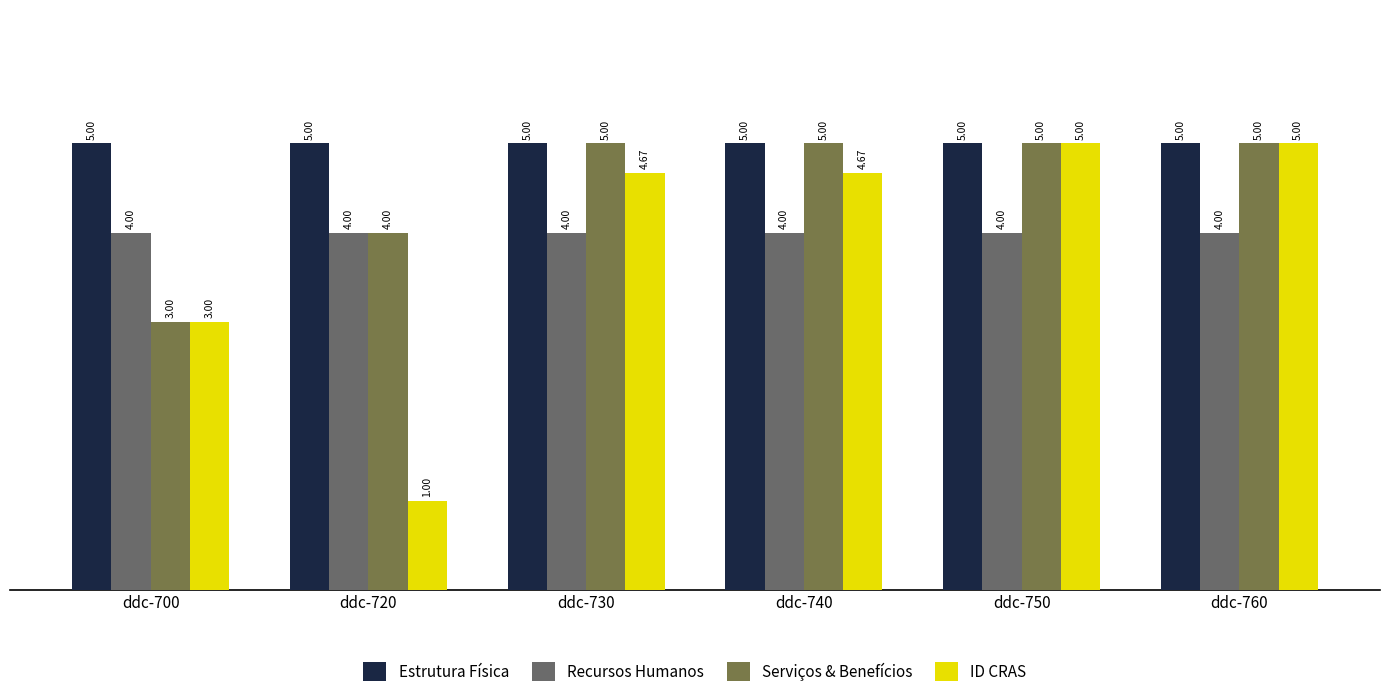

Is it true that Serviços & Benefícios equals 9.0 at ddc-750?

False